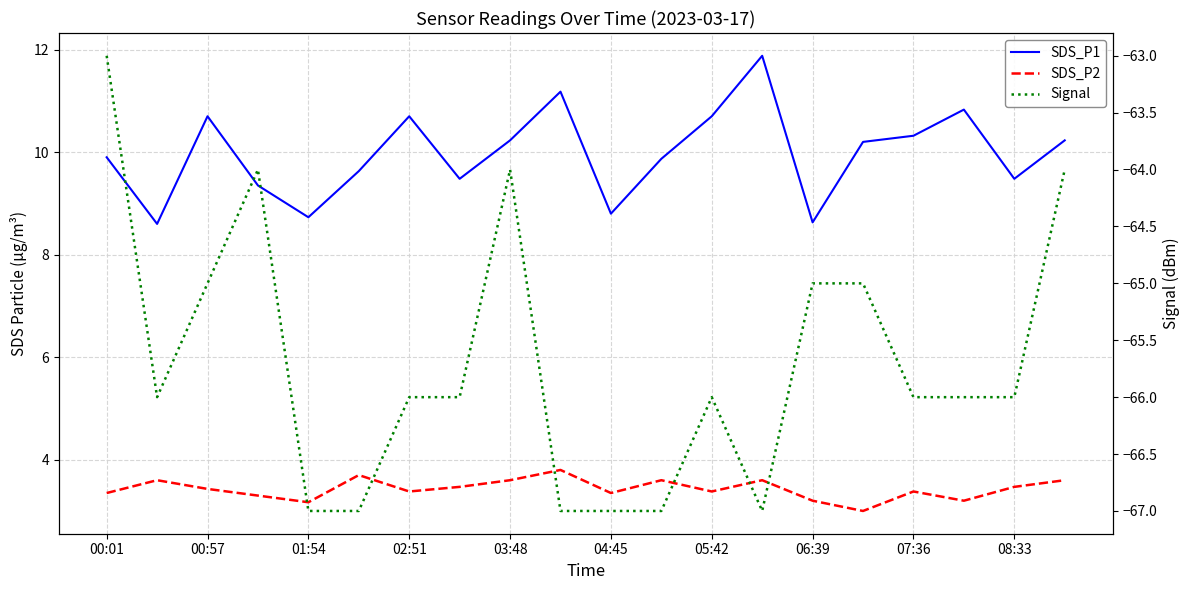

Is it true that SDS_P2 equals 0.9 at 04:45?

False